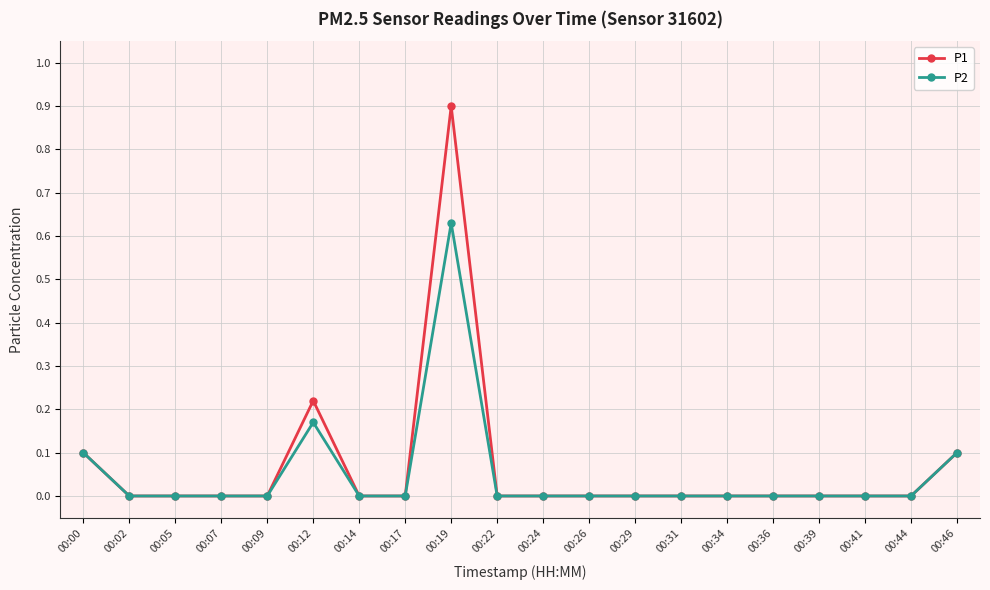

Is it true that P2 equals 0.0 at 00:14?

True